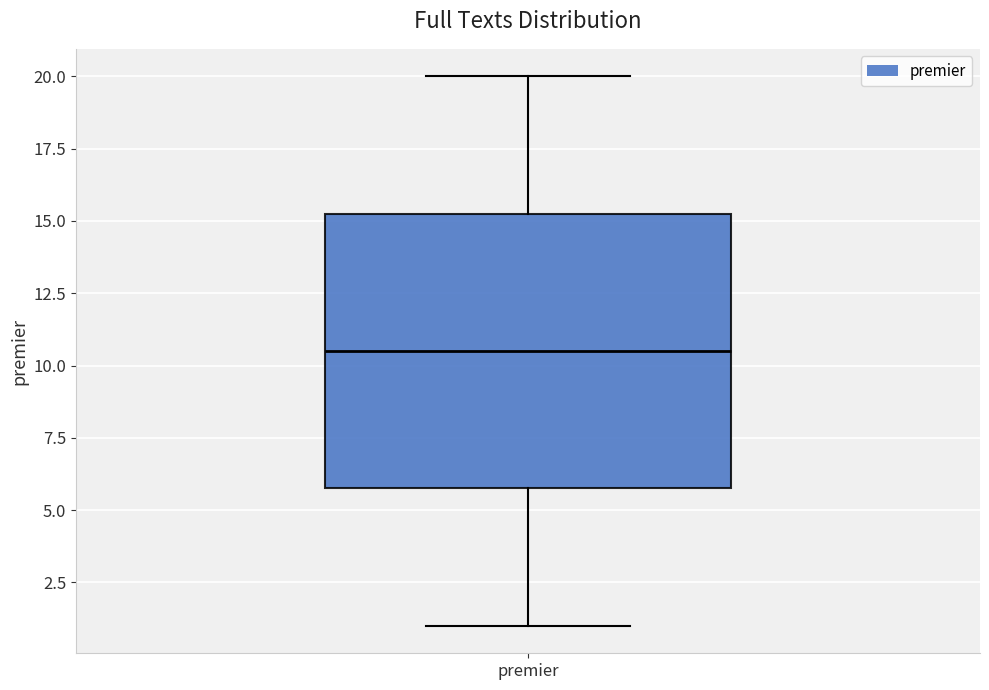

Read this box plot against the y-axis: the position of the median line, the range covered by the box, and the ends of both whiskers. The values are not printed on the chart, so give them approximately, as read against the axis.

median 10.5, box 6.0 to 15.5, whiskers 1.0 to 20.0